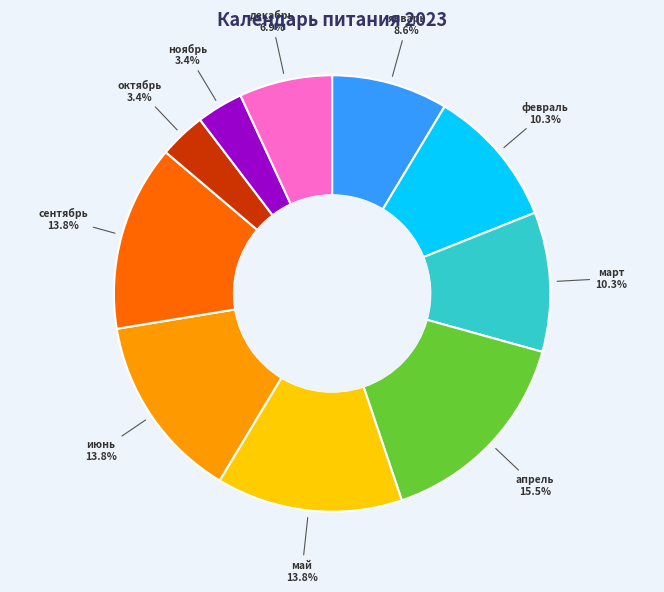

Does any single category account for the majority?

No